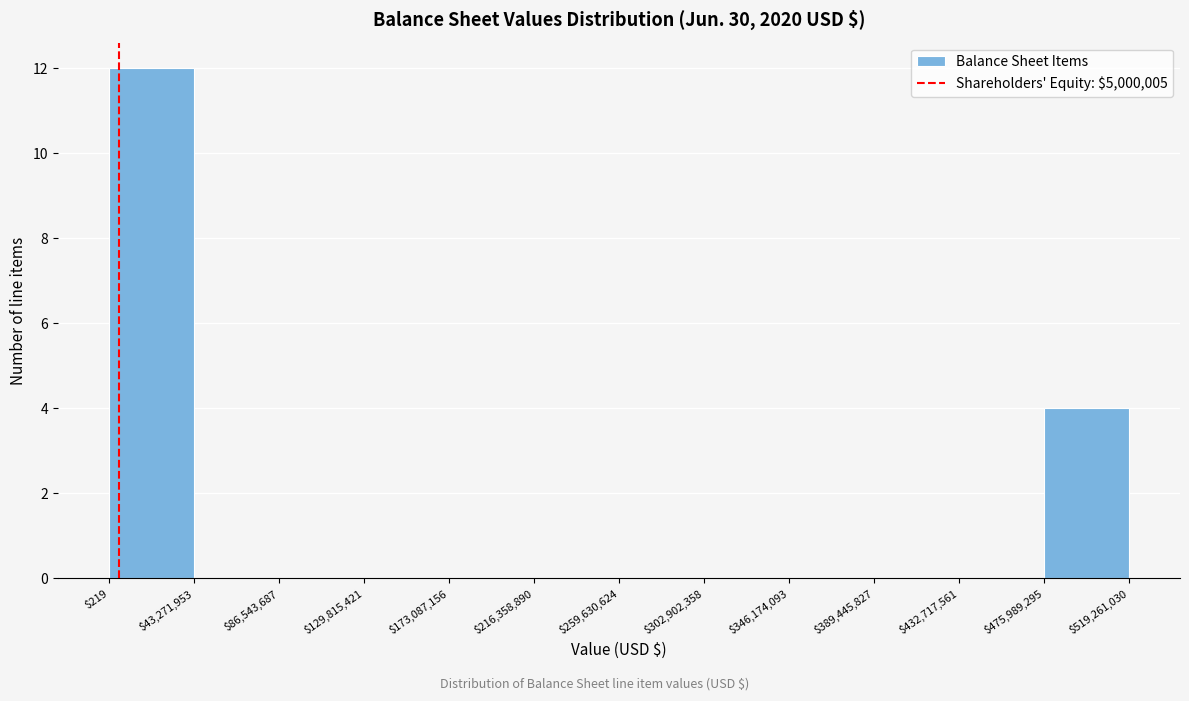

Reading left to right, transcribe this chart: for each bar, give the range it covers on the x-axis and its height. The values are not printed on the chart, so give them approximately, as read against the axis.

$219 to $43,271,953: 12
$43,271,953 to $86,543,687: 0
$86,543,687 to $129,815,421: 0
$129,815,421 to $173,087,156: 0
$173,087,156 to $216,358,890: 0
$216,358,890 to $259,630,624: 0
$259,630,624 to $302,902,358: 0
$302,902,358 to $346,174,093: 0
$346,174,093 to $389,445,827: 0
$389,445,827 to $432,717,561: 0
$432,717,561 to $475,989,295: 0
$475,989,295 to $519,261,030: 4